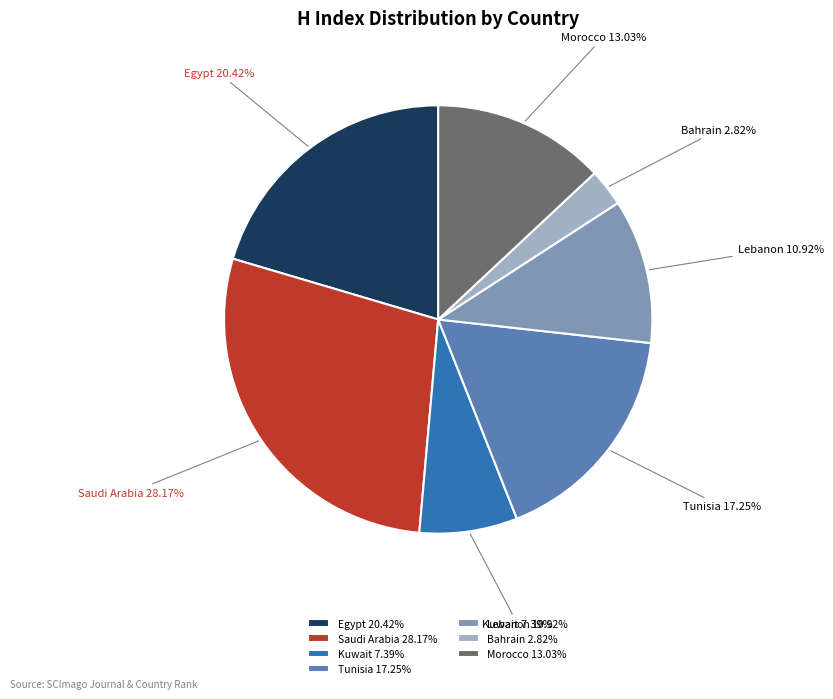

What percentage is the Morocco slice, to the nearest percent?

13%